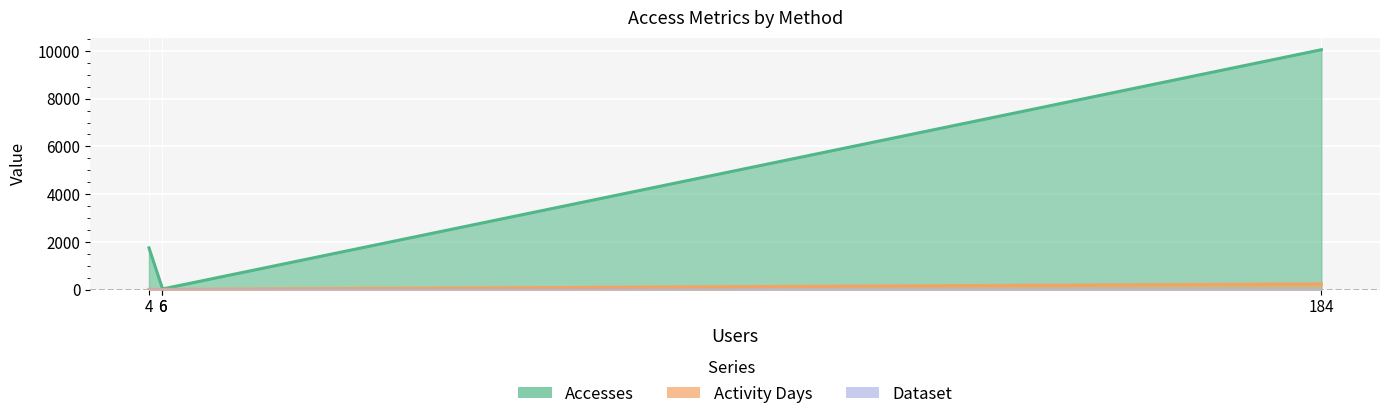

True or false: Activity Days and Accesses intersect in this chart.

False